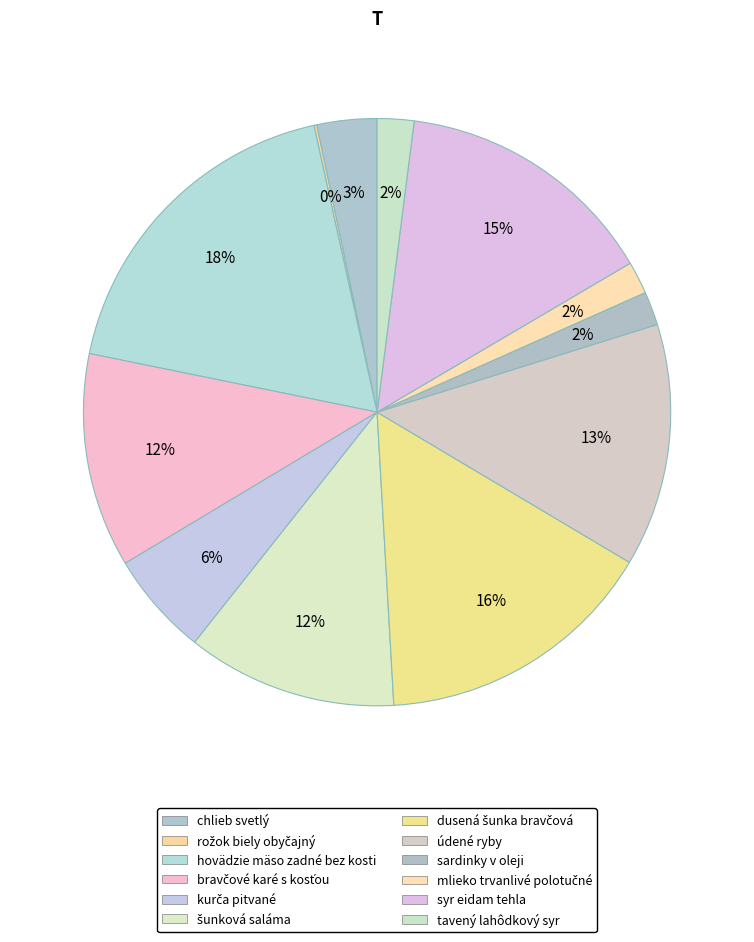

The syr eidam tehla slice represents 15% of the pie. True or false?

True